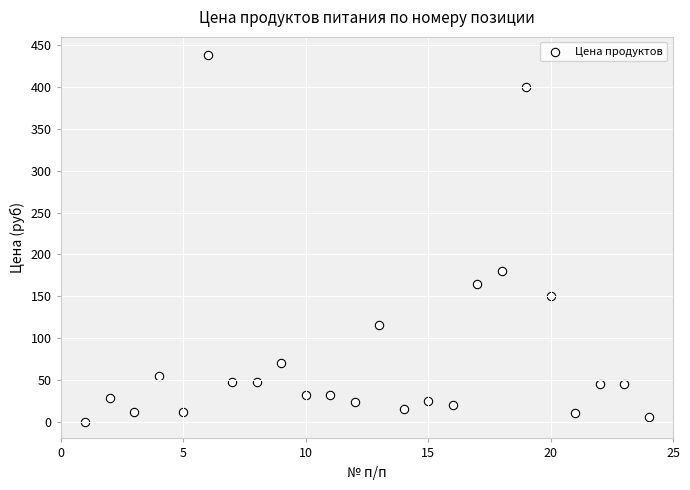

What is the range of Y values (max minus min)?

438.9